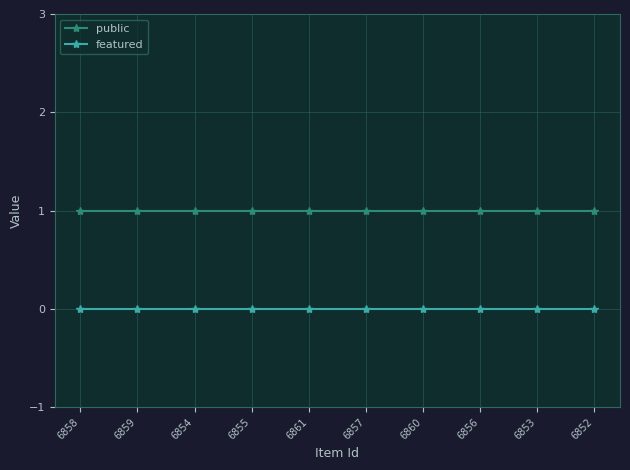

Reading right to left, transcribe all the data shown in this chart.

public: 1	1	1	1	1	1	1	1	1	1
featured: 0	0	0	0	0	0	0	0	0	0